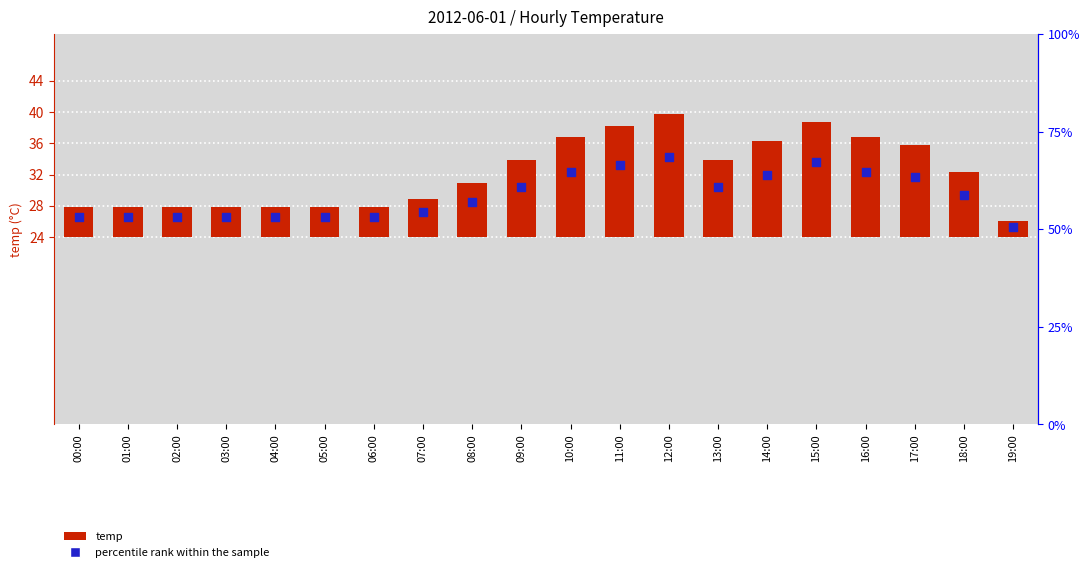

At how many categories does at least one series exceed 11?

20